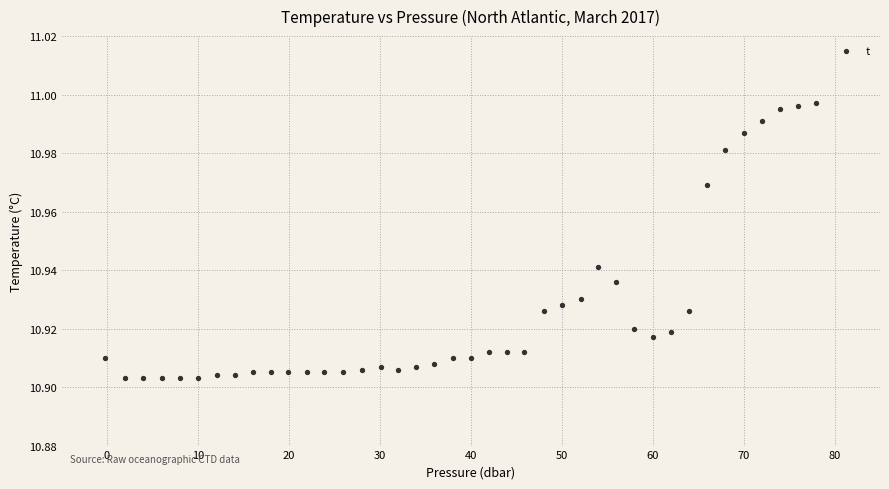

What is the range of X values (max minus min)?

78.2